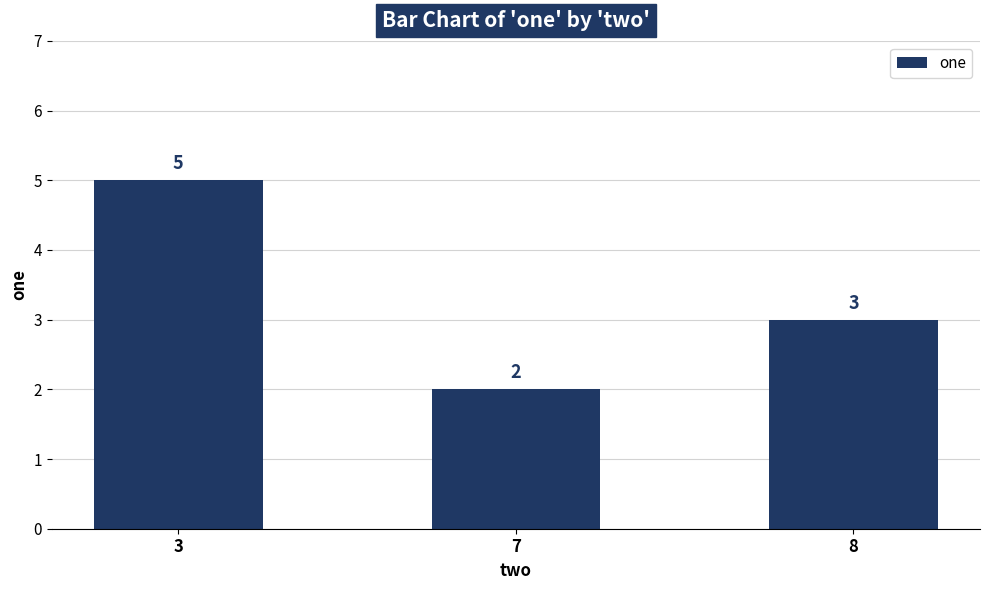

Is it true that the value at 7 is 2?

True